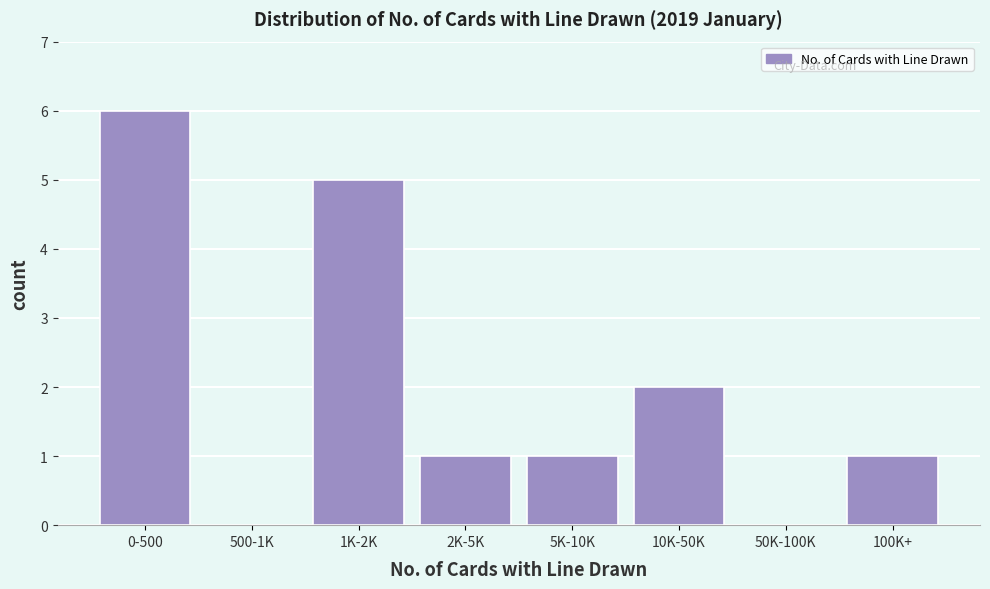

Reading right to left, extract all data points from this chart.

100K+=1	50K-100K=0	10K-50K=2	5K-10K=1	2K-5K=1	1K-2K=5	500-1K=0	0-500=6